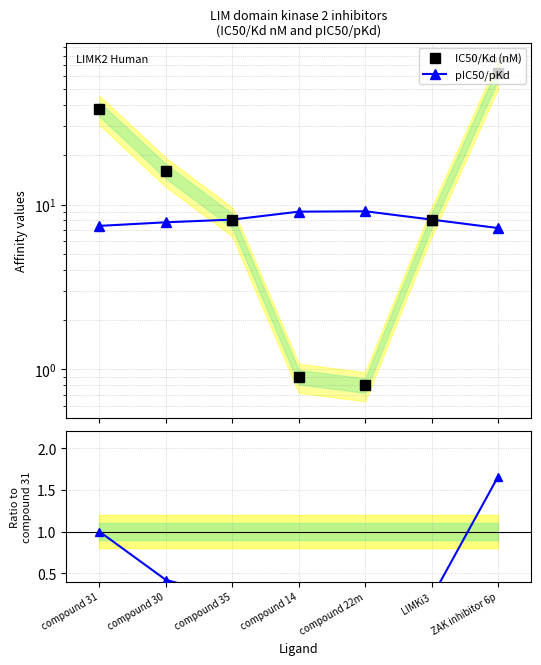

At which label does IC50/Kd (nM) reach its peak?

ZAK inhibitor 6p